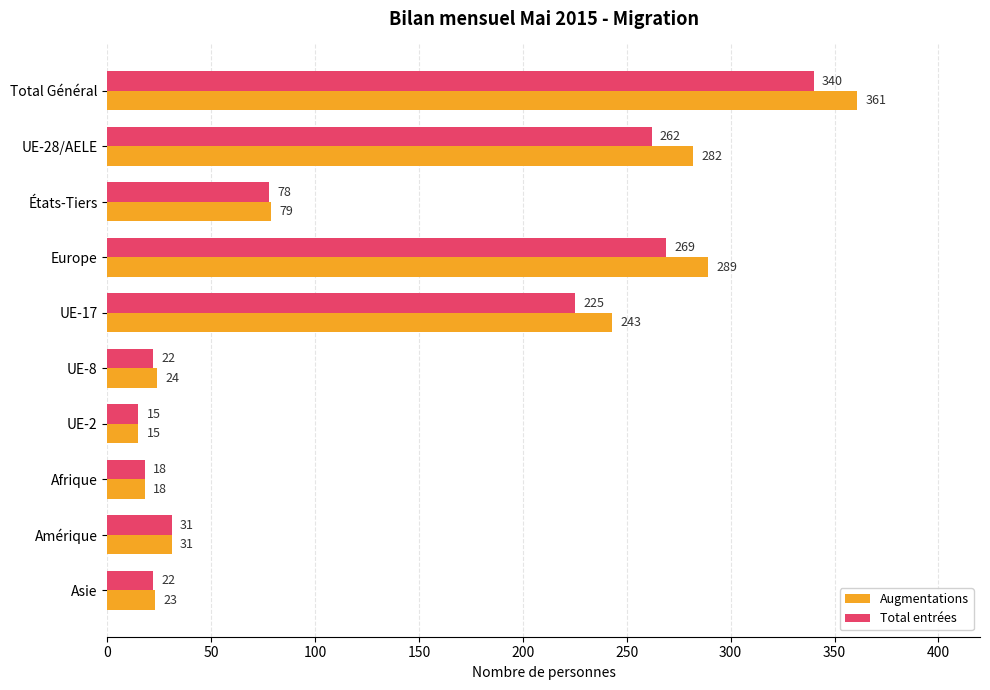

Rank the series by their average value, from highest to lowest.

Augmentations, Total entrées